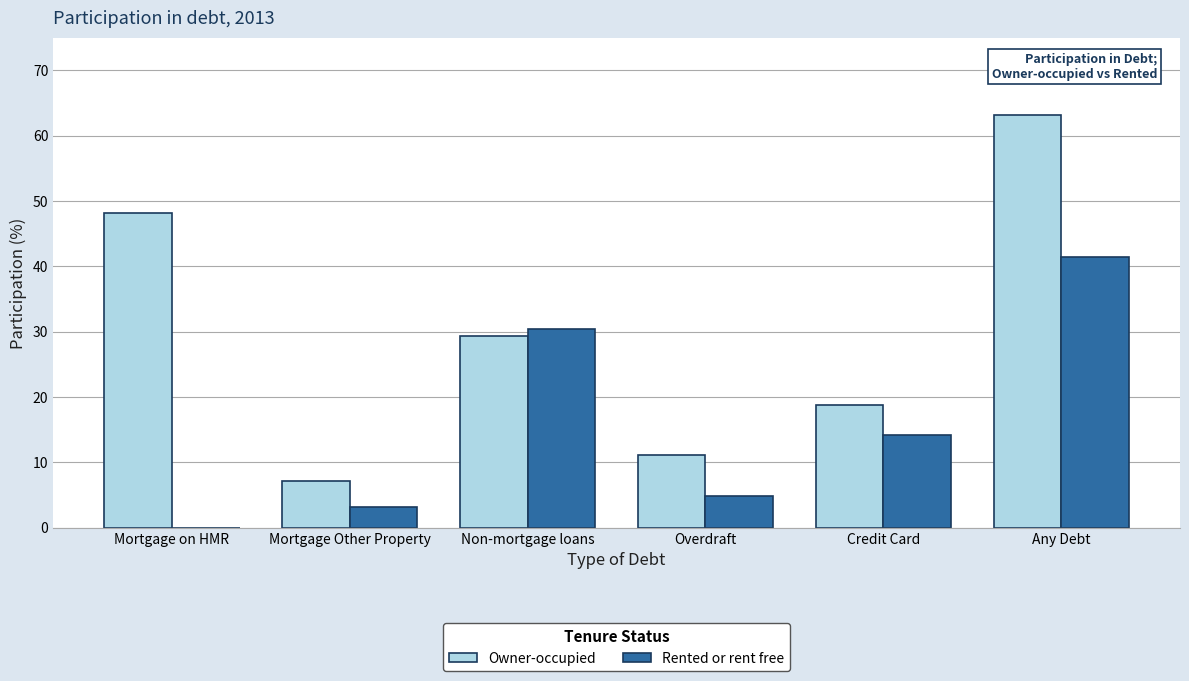

What is the total value across all series at Mortgage on HMR?

48.1